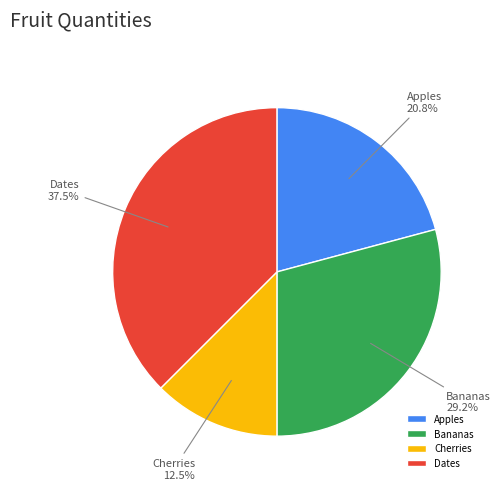

Is there any slice that represents more than half of the pie?

No